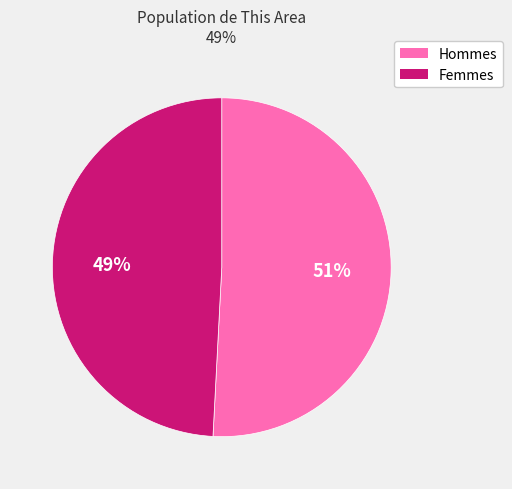

Between Femmes and Hommes, which is larger?

Hommes